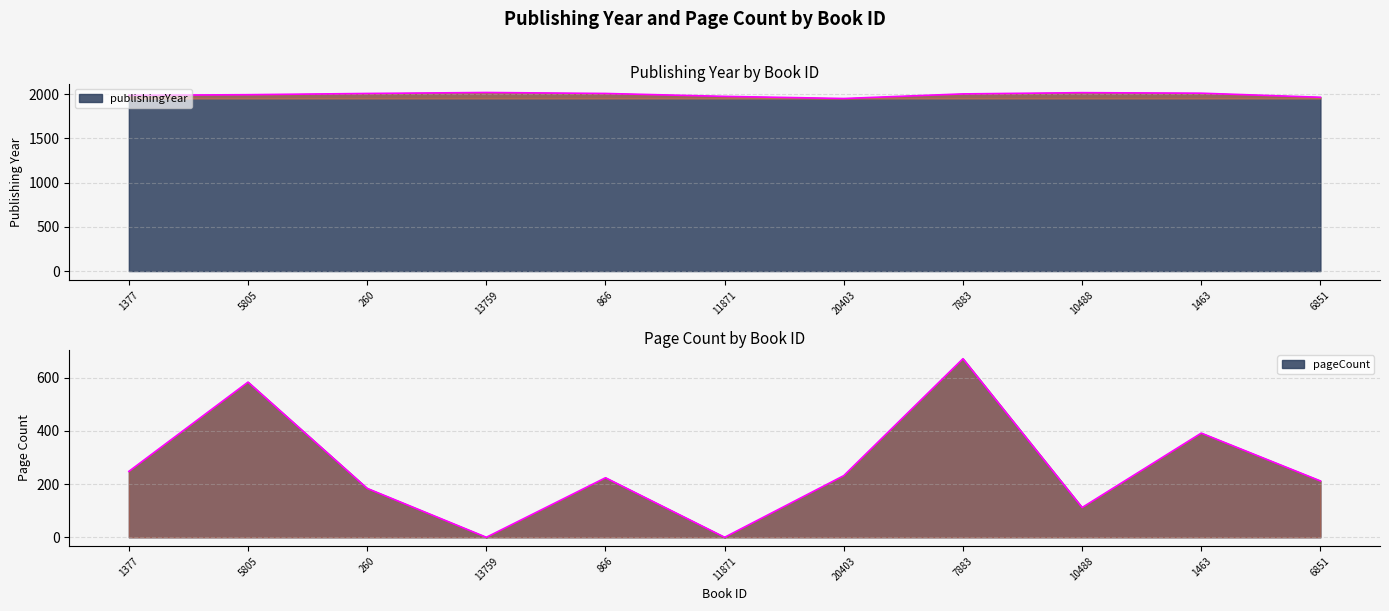

What is the sum of the publishingYear values at 6851 and 866?

3975